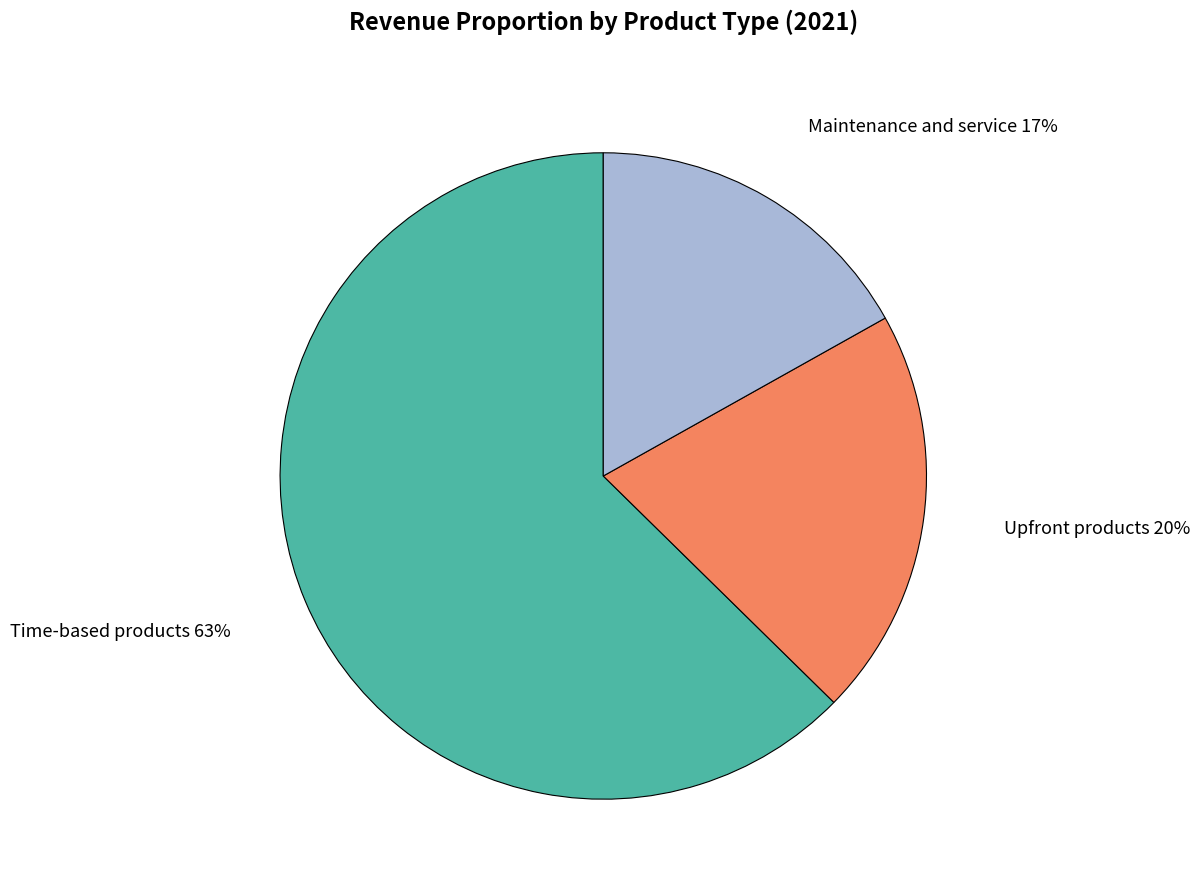

To the nearest percent, what is the difference between the largest and smallest slice percentages?

46%